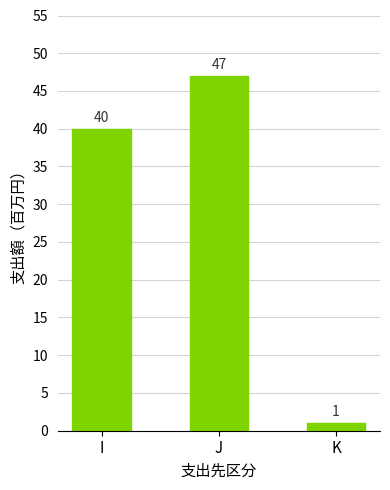

The chart shows a value of 47 at J. True or false?

True